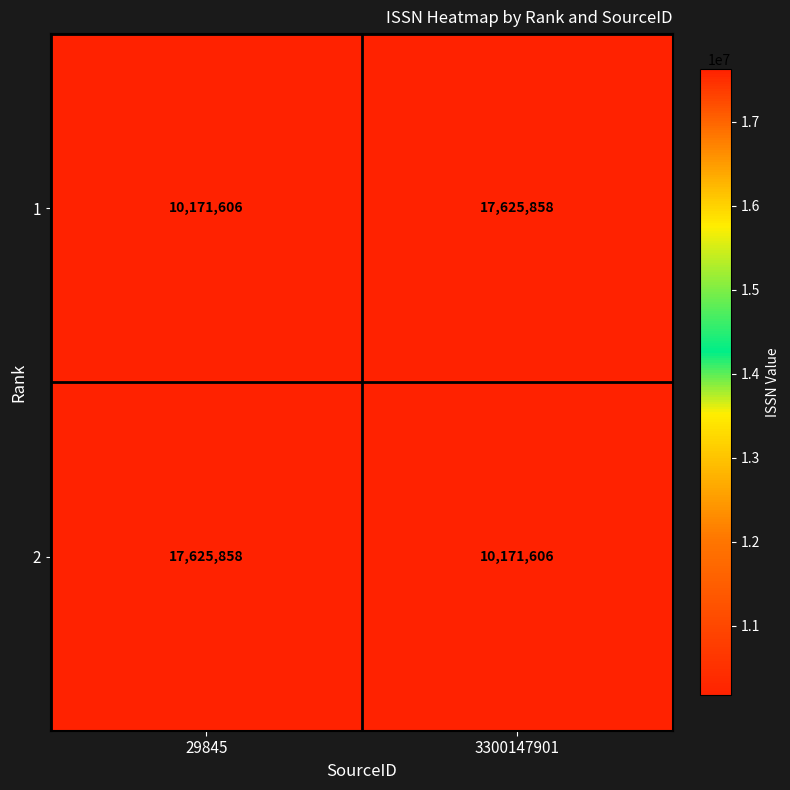

What is the difference between the maximum and minimum values in the 2 series?

7454252